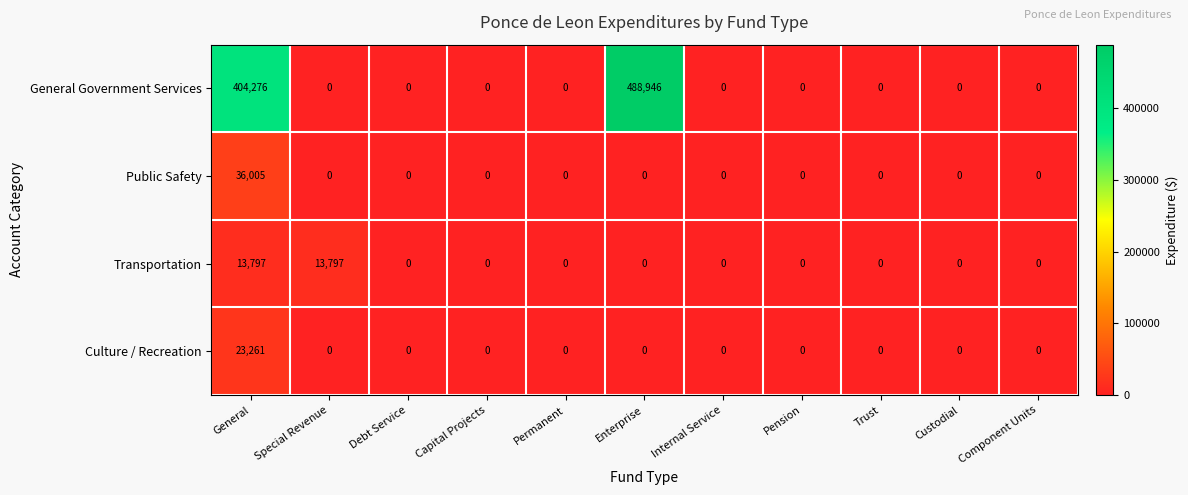

The value of Transportation at Capital Projects is -5827. True or false?

False